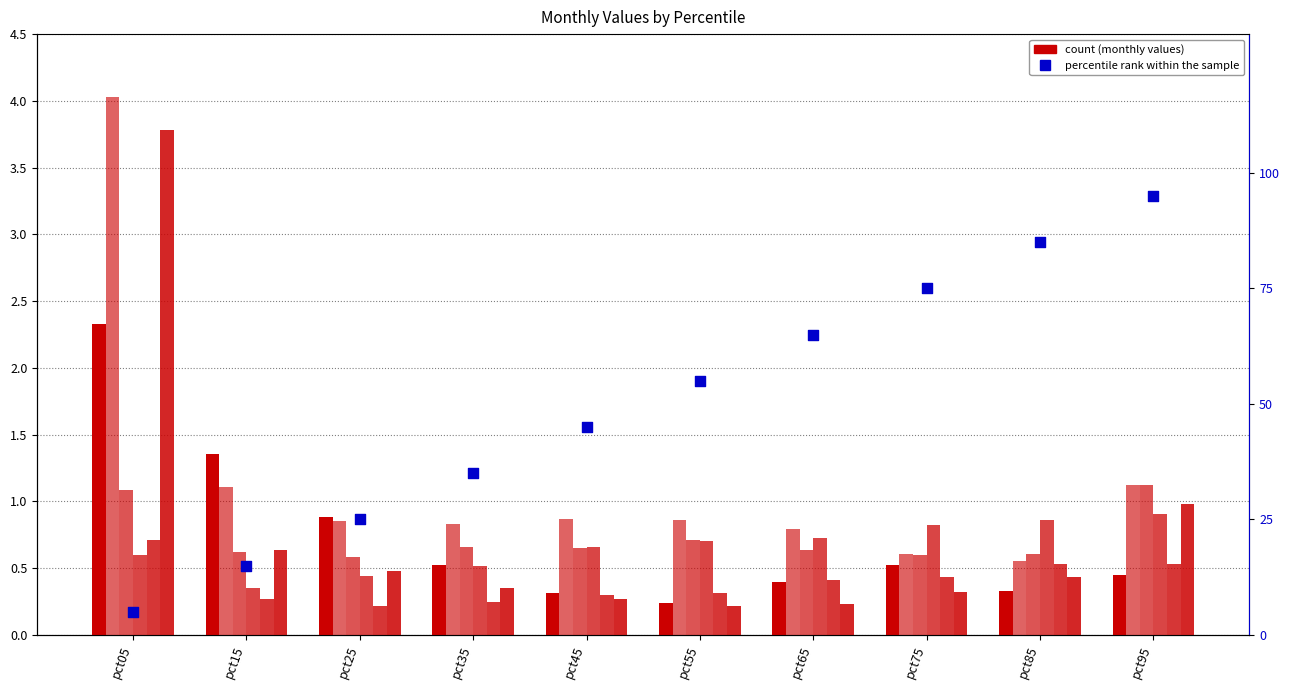

At how many categories does at least one series exceed 2?

1